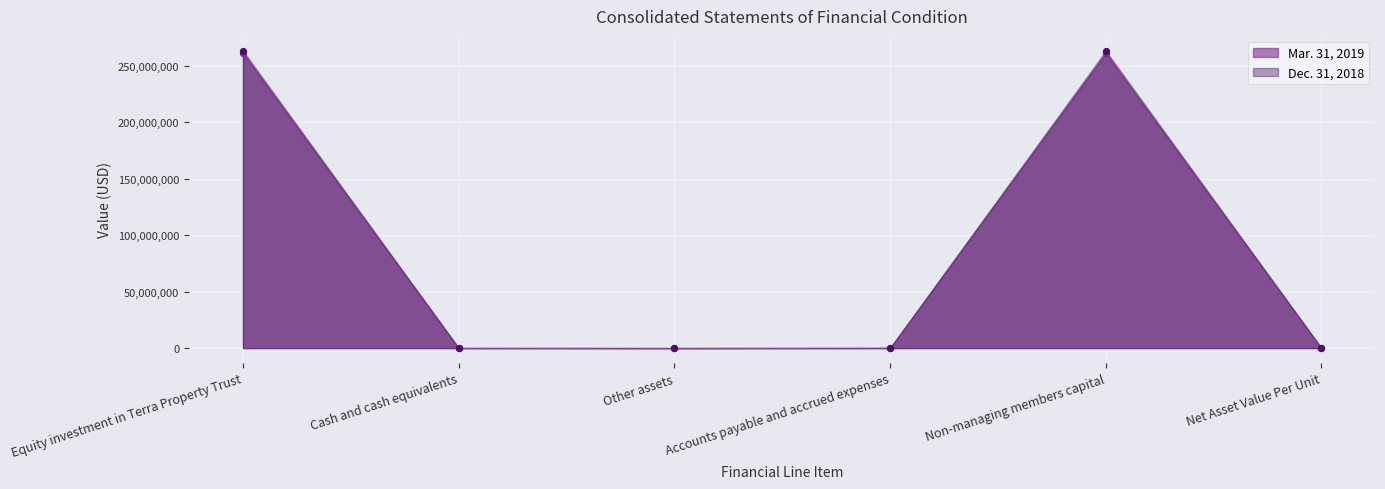

Which series has the widest spread of Y values?

Dec. 31, 2018